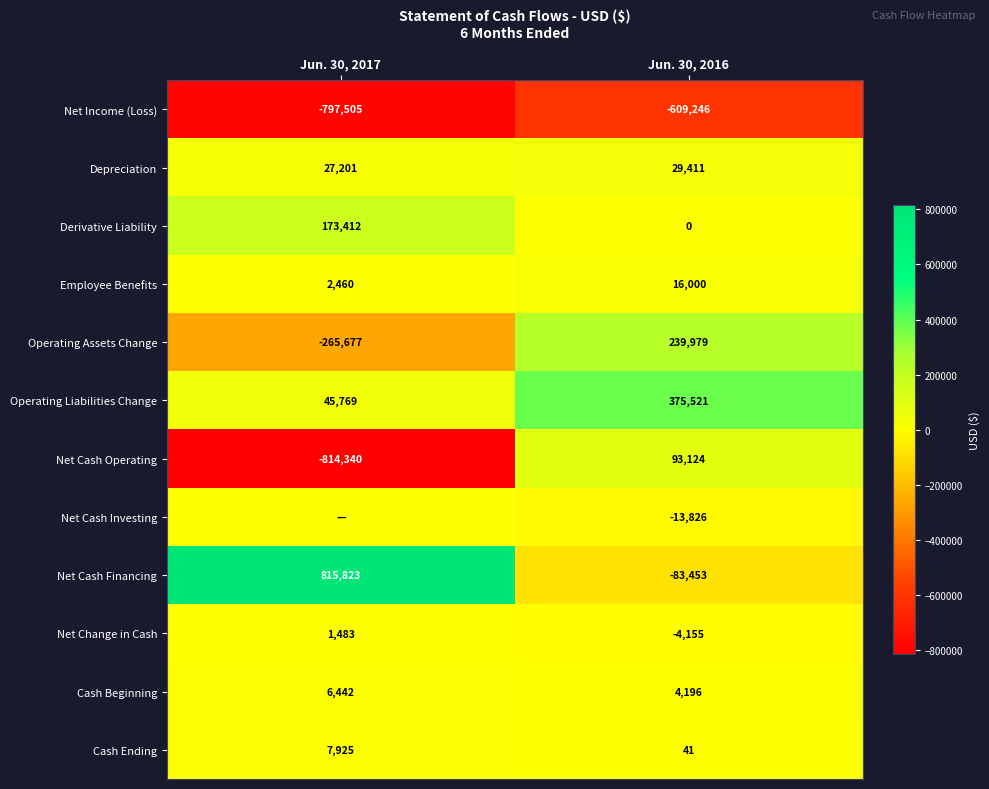

What is the difference between the maximum and minimum values in the Operating Liabilities Change series?

329752